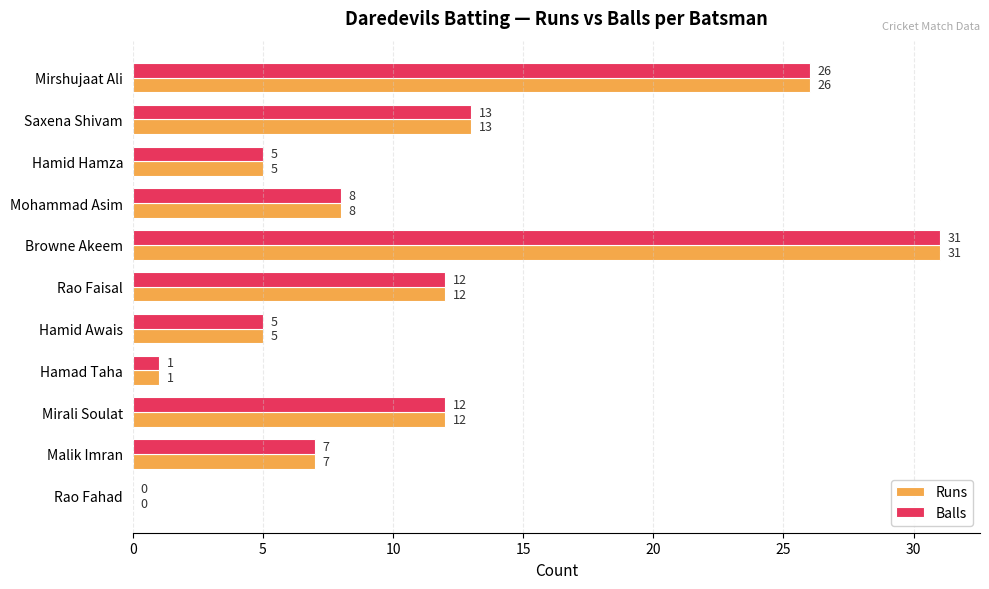

The value of Balls at Mohammad Asim is 8. True or false?

True